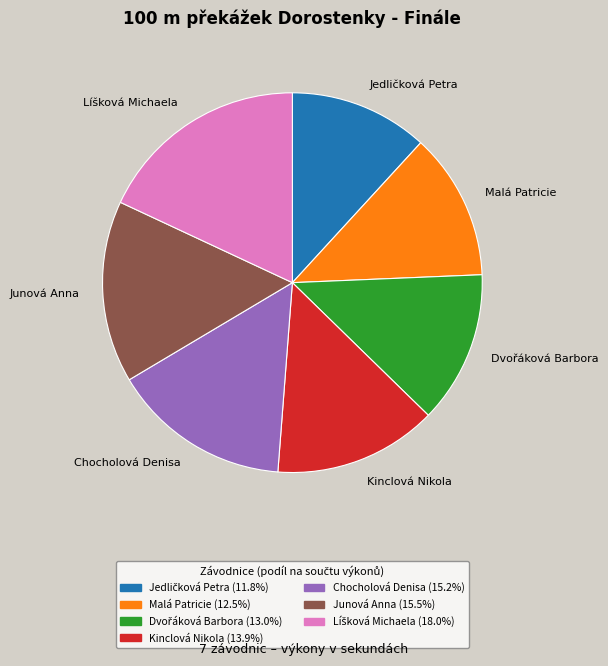

Between Malá Patricie and Junová Anna, which is larger?

Junová Anna